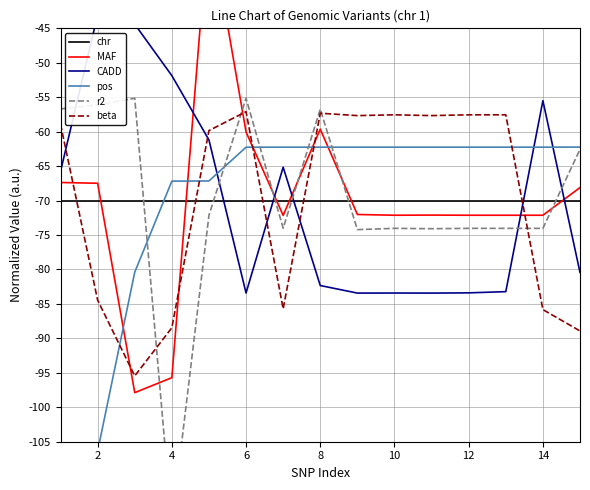

Is this an area chart (filled region under the line)?

No